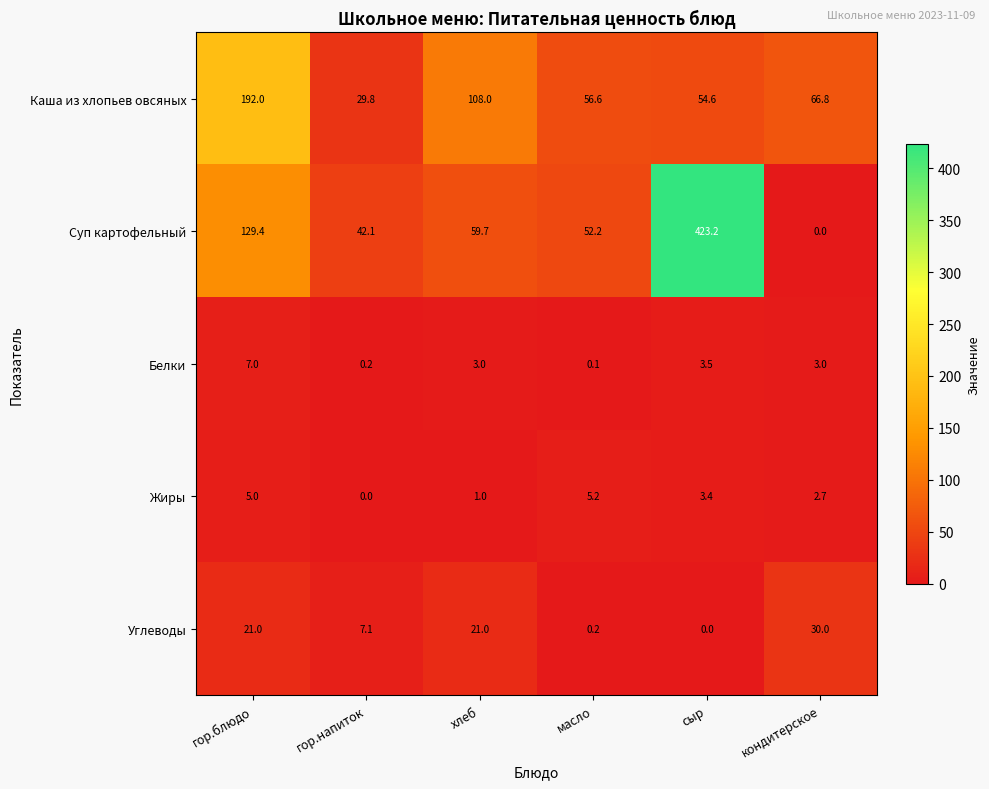

True or false: Жиры has a value of 9.1 at масло.

False